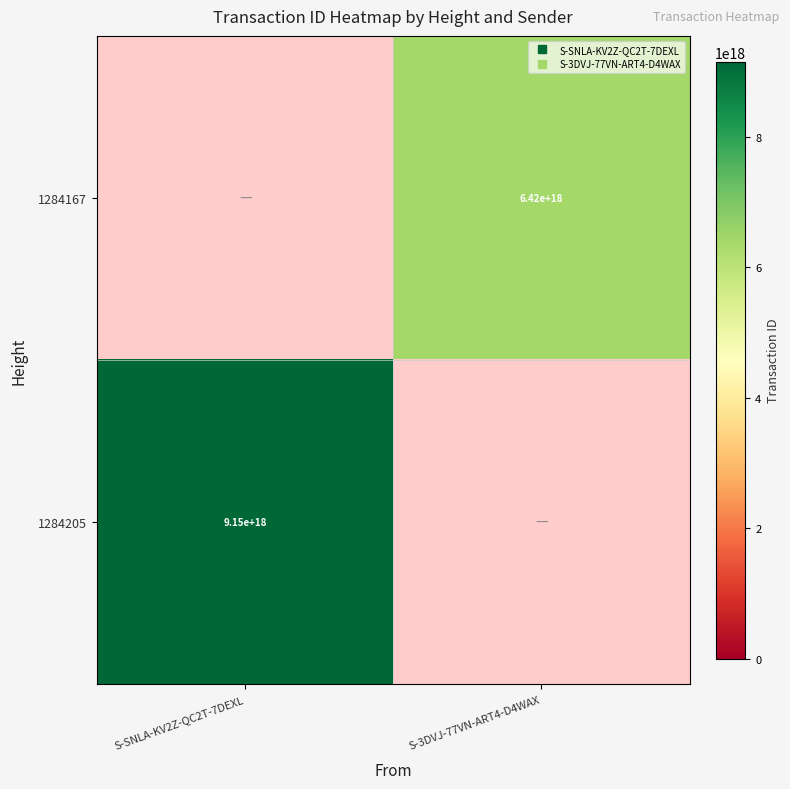

List the labels in order of 1284205 value, largest first.

S-SNLA-KV2Z-QC2T-7DEXL, S-3DVJ-77VN-ART4-D4WAX